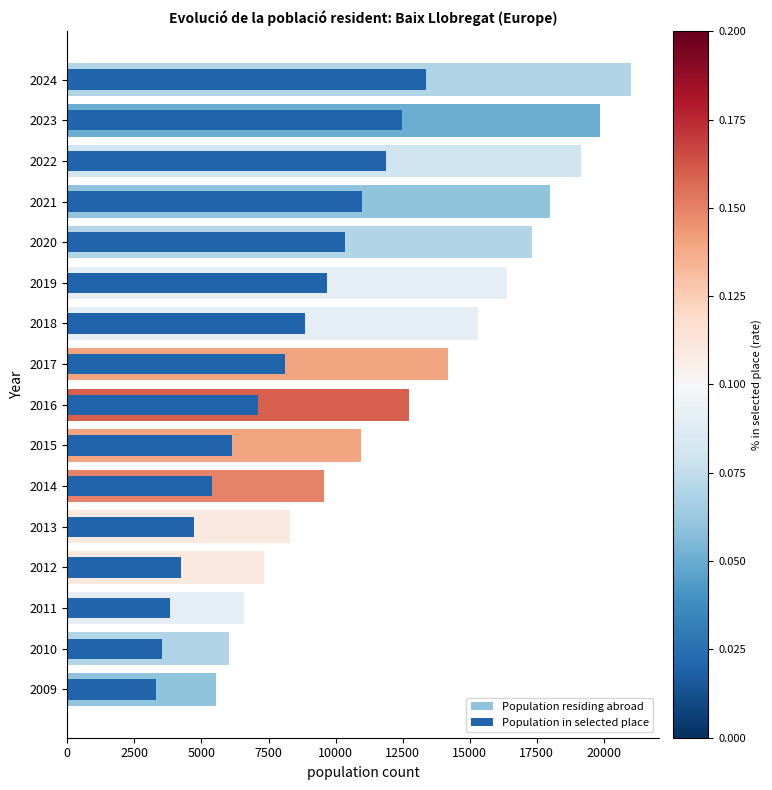

Which series has the largest total across all categories?

Population residing abroad